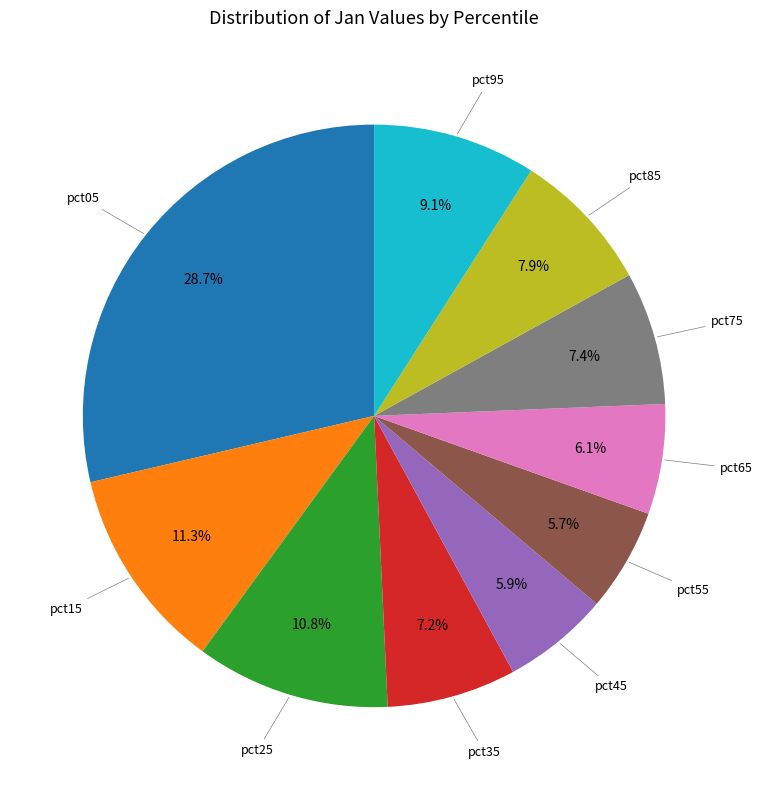

How many slices are in this pie chart?

10